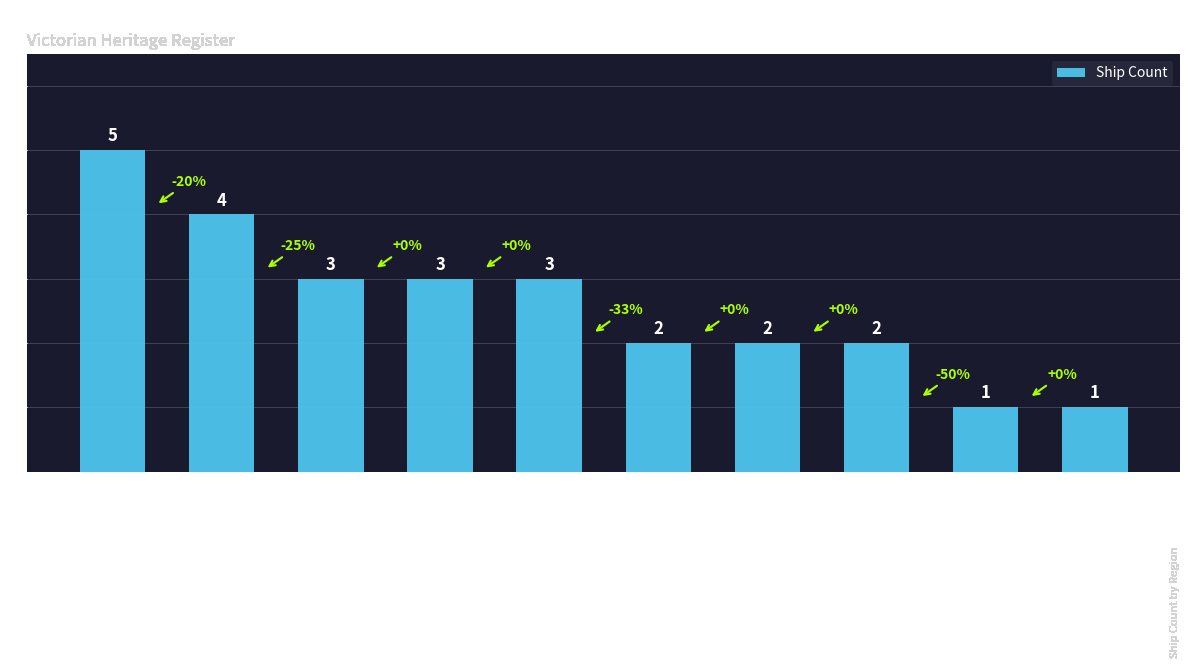

Count the values in the range 2 to 3.

6